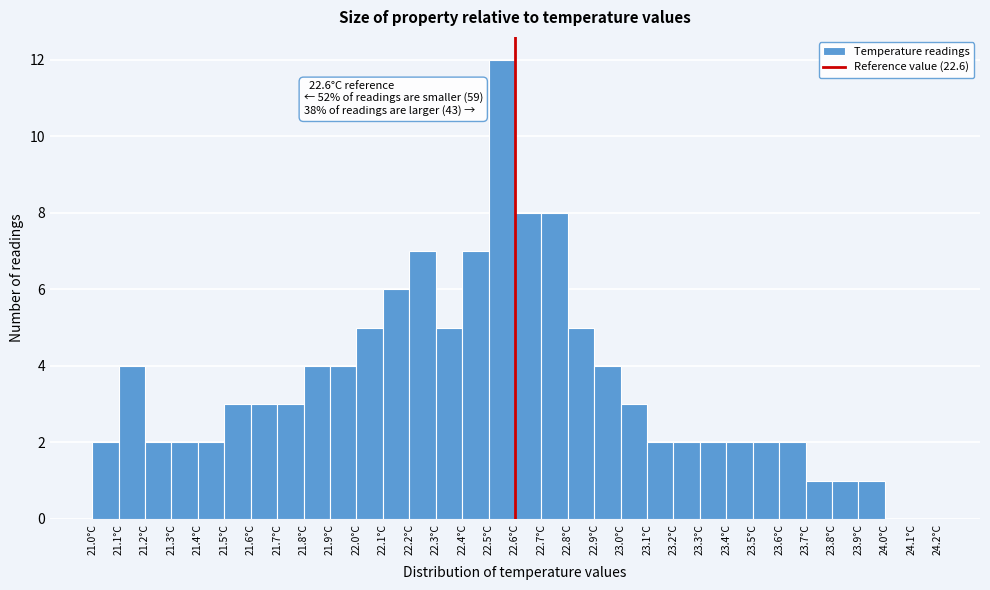

Over which range of the x-axis is the bar tallest?

22.5 to 22.6